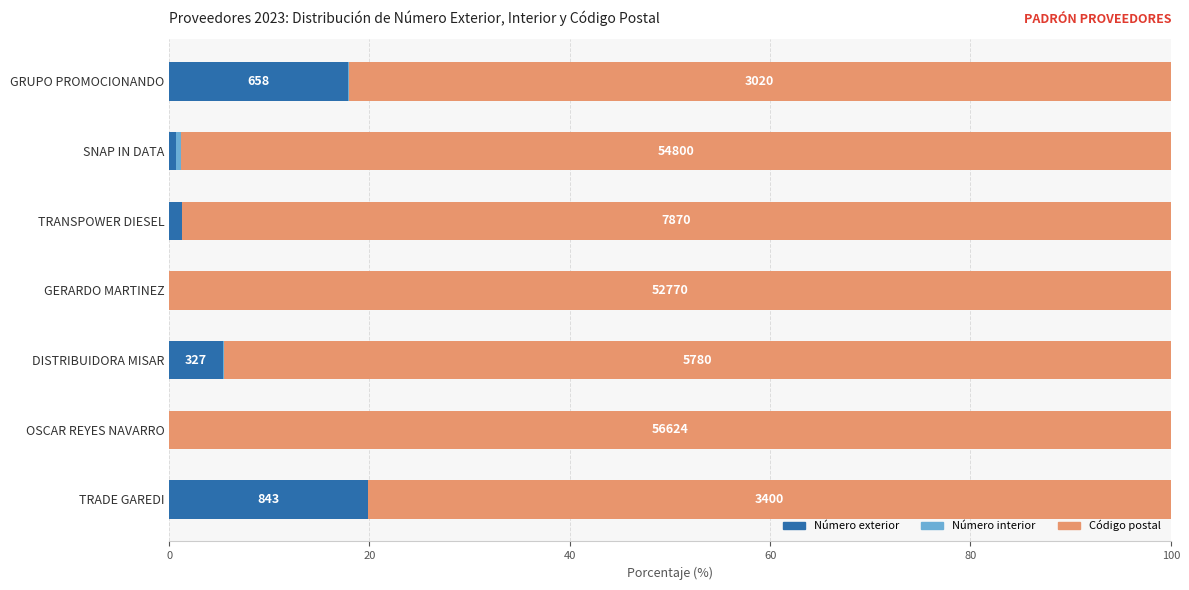

What is the total value across all series at TRADE GAREDI?

100.0